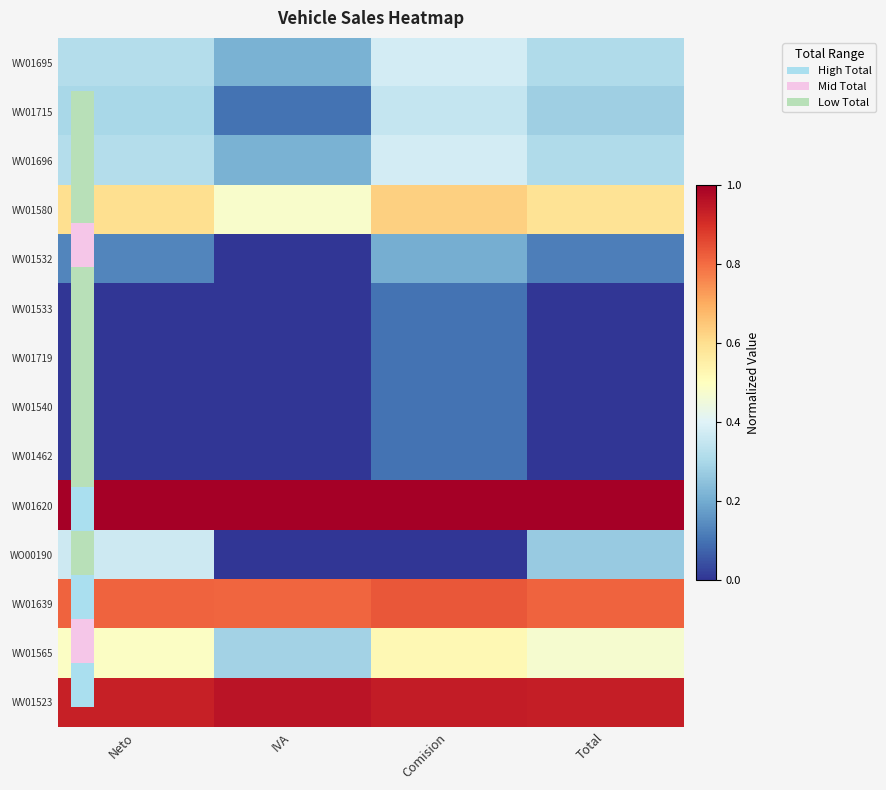

What is the spread (max minus min) of values at Neto?

1.0